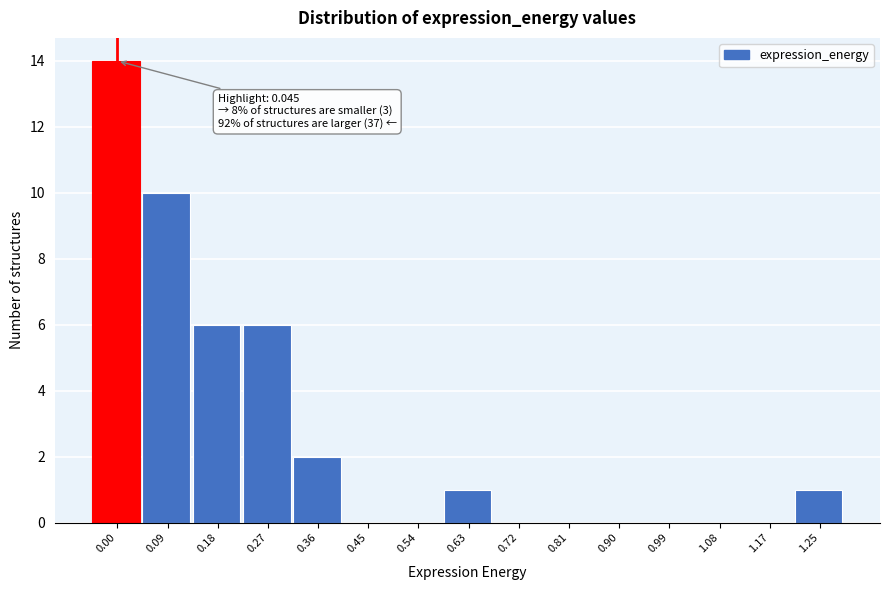

Reading left to right, transcribe all the data shown in this chart.

0.00=14	0.09=10	0.18=6	0.27=6	0.36=2	0.45=0	0.54=0	0.63=1	0.72=0	0.81=0	0.90=0	0.99=0	1.08=0	1.17=0	1.25=1